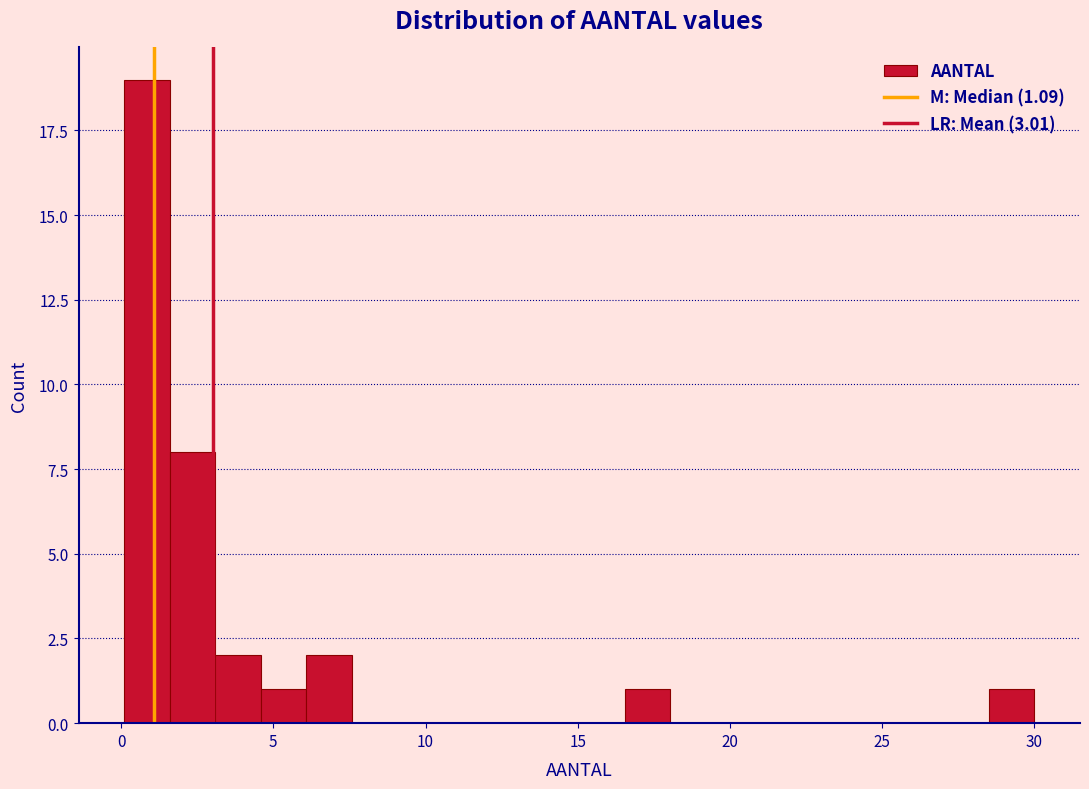

Around what value on the x-axis is the tallest bar? Give the approximate position of its centre, as read against the axis.

1.0